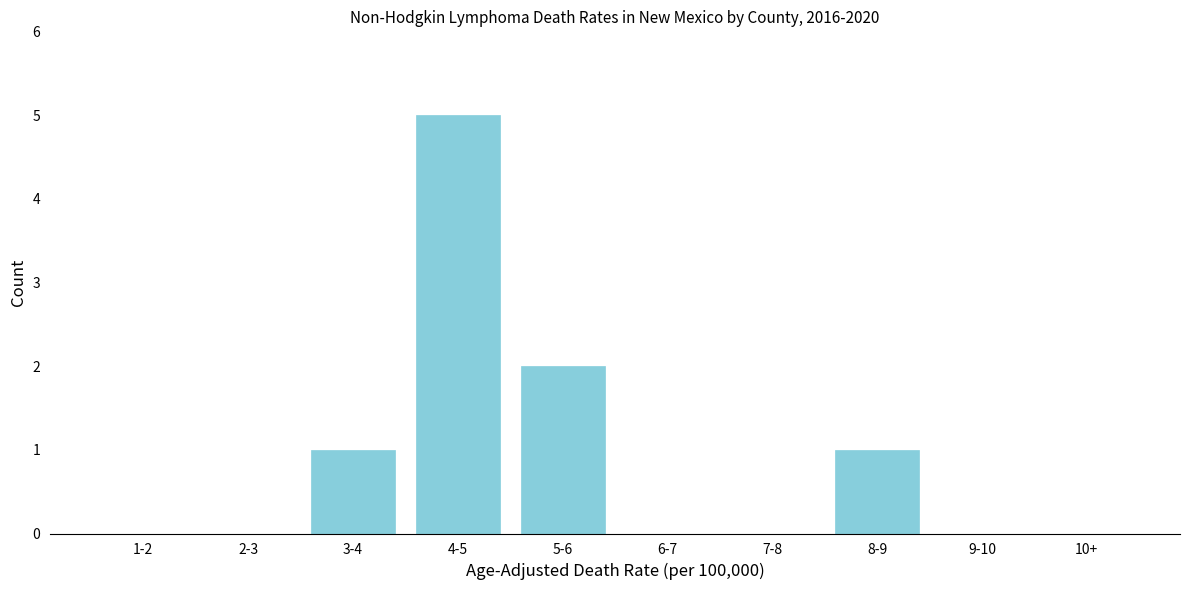

Reading left to right, what are all the values shown in this chart?

1-2=0	2-3=0	3-4=1	4-5=5	5-6=2	6-7=0	7-8=0	8-9=1	9-10=0	10+=0